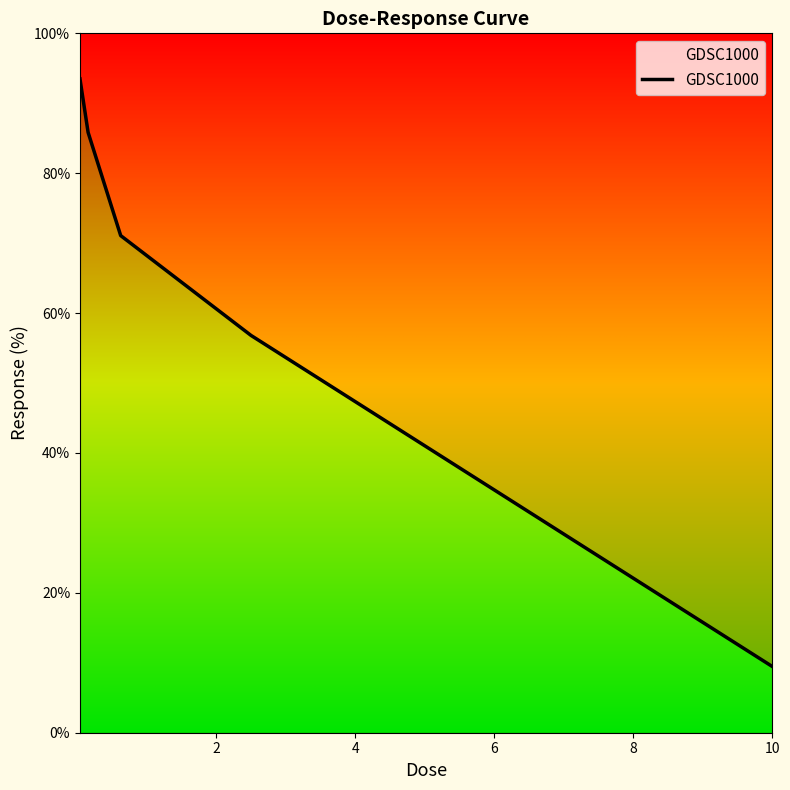

Between 4 and 6, which is larger?

4